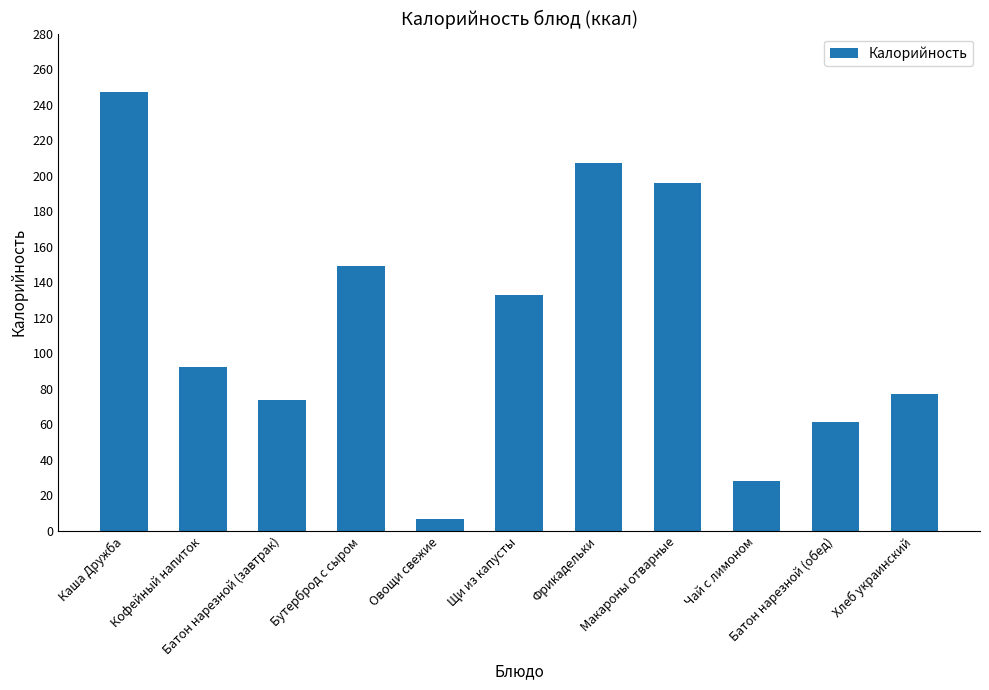

List the labels in order of value, largest first.

Каша Дружба, Фрикадельки, Макароны отварные, Бутерброд с сыром, Щи из капусты, Кофейный напиток, Хлеб украинский, Батон нарезной (завтрак), Батон нарезной (обед), Чай с лимоном, Овощи свежие